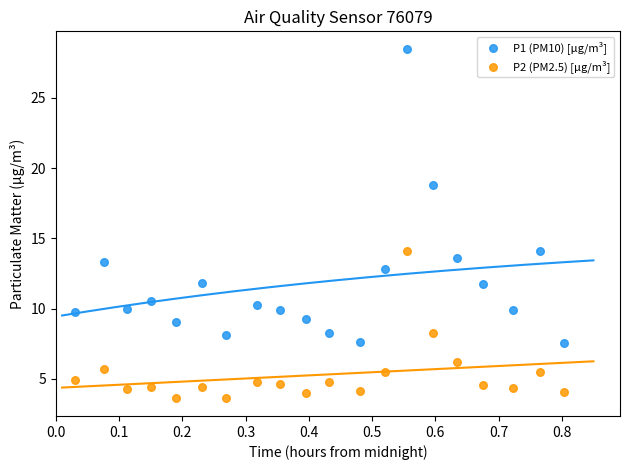

Which series reaches the maximum Y coordinate?

P1 (PM10) [μg/m³]